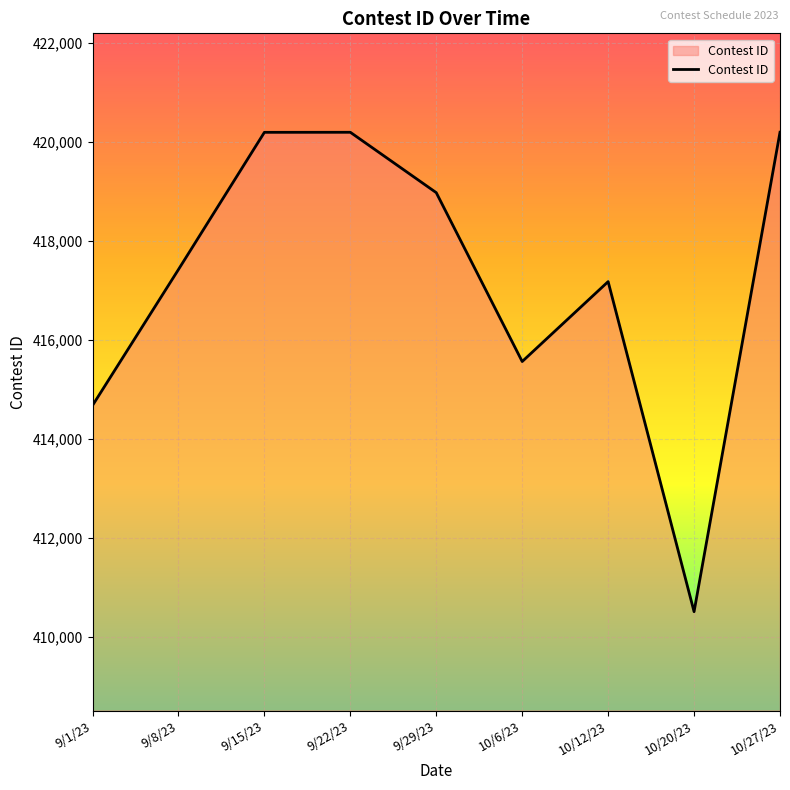

What is the difference between the maximum and minimum values?

9696